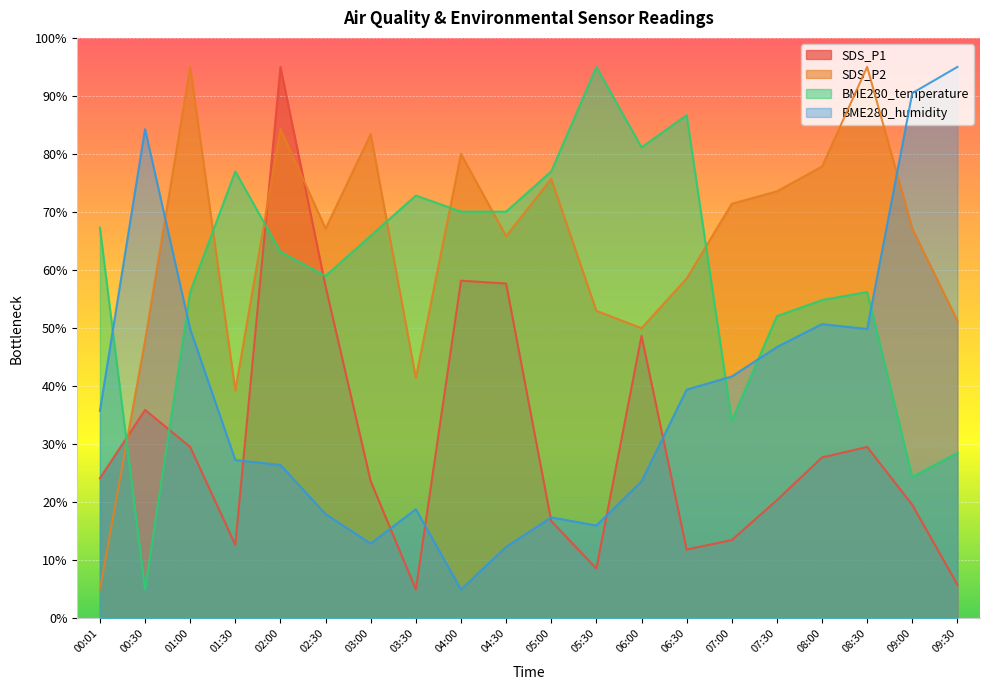

The SDS_P2 series shows 108.3 at 02:30. True or false?

False